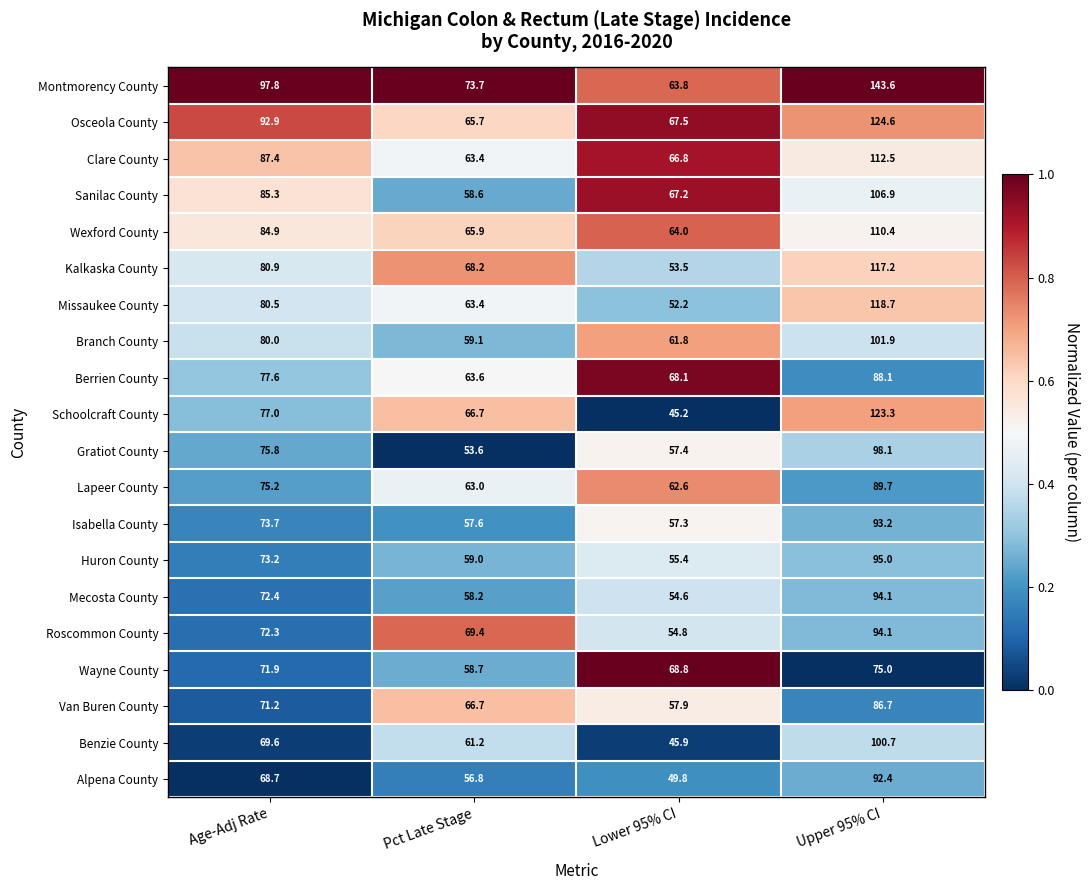

The Branch County series shows 61.8 at Lower 95% CI. True or false?

True